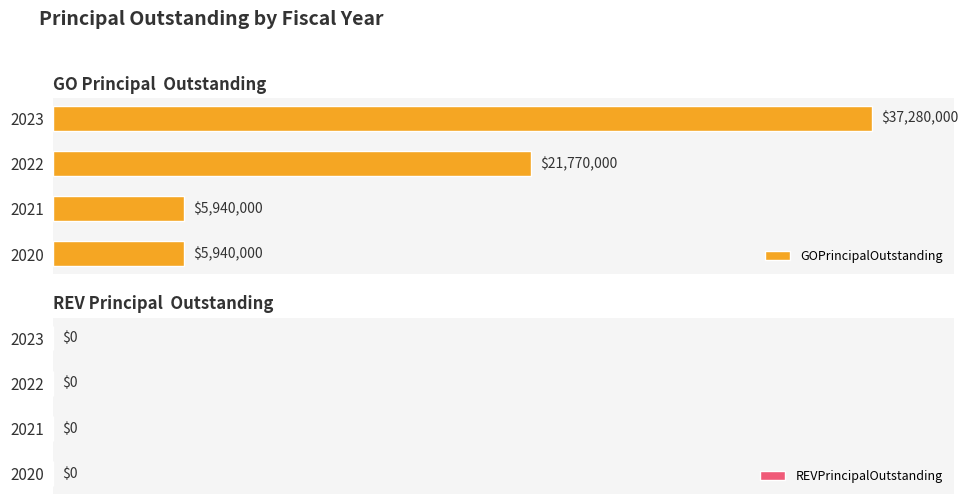

Where is the data nearest to the value 21610000?

2022